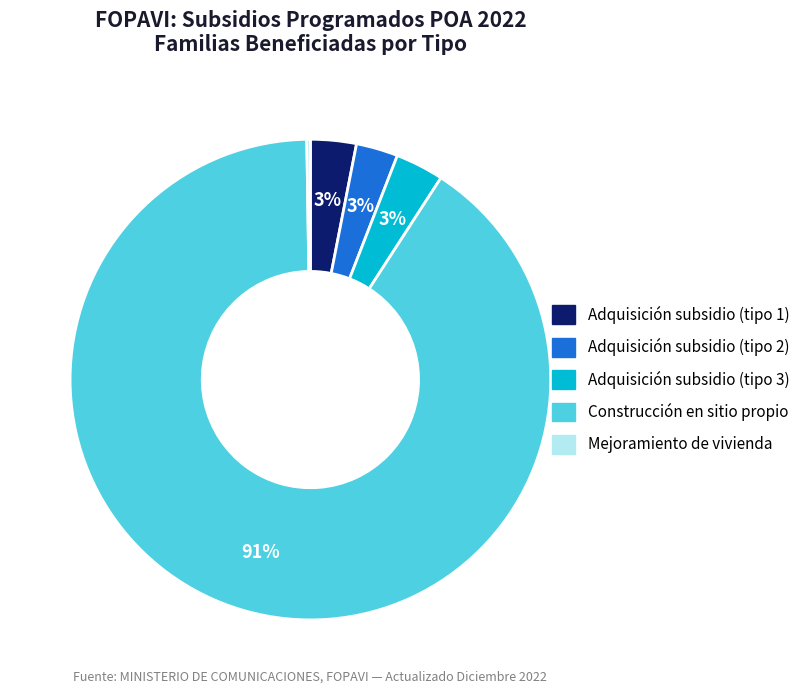

The Adquisición subsidio (tipo 2) slice represents 3% of the pie. True or false?

True